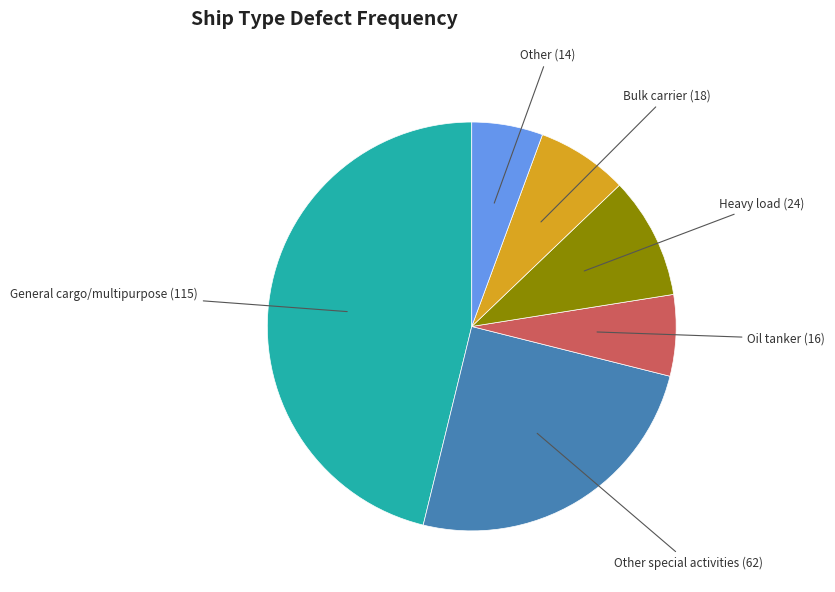

Which slice is the largest?

General cargo/multipurpose